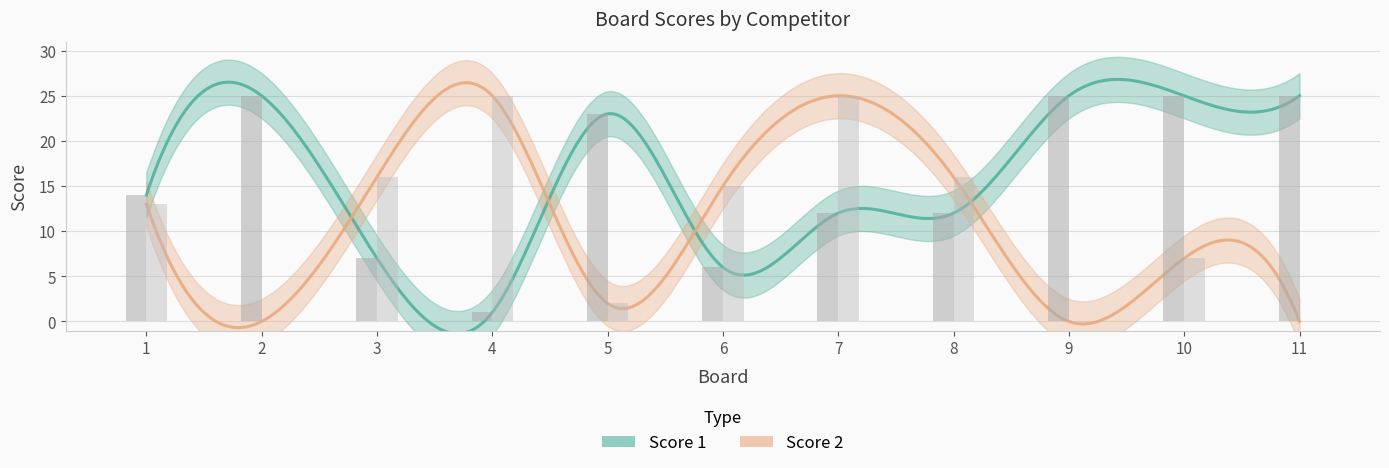

Is the value of Score 1 at 7 greater than the value of Score 2 at 11?

Yes